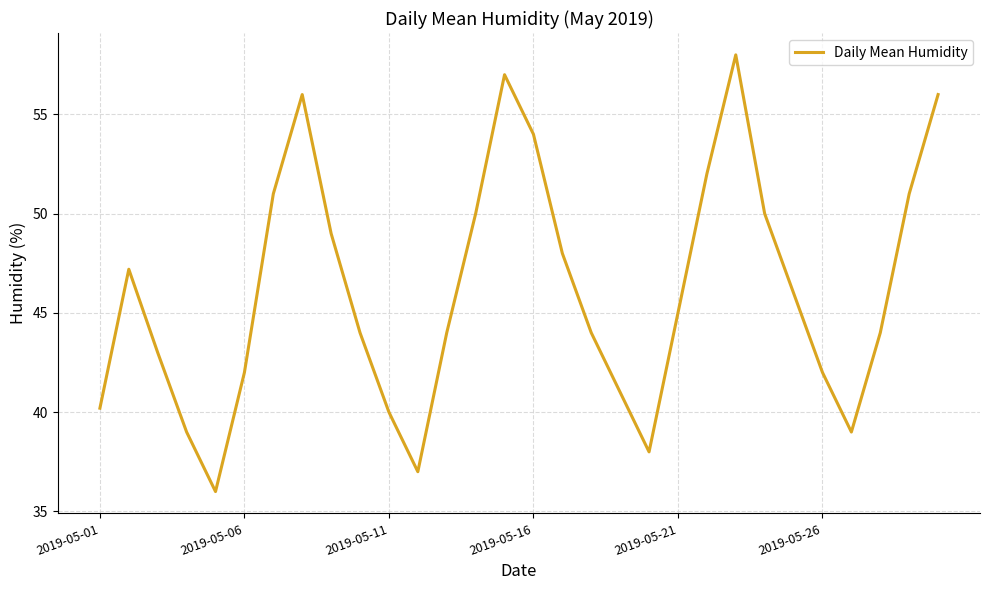

What is the difference between the maximum and minimum values?

22.0